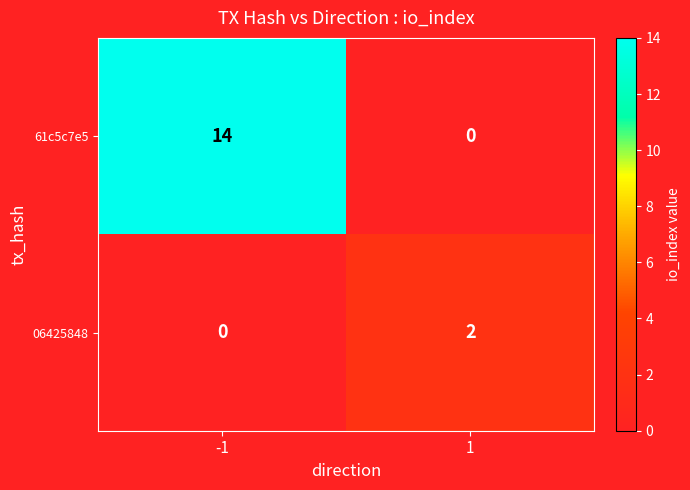

The value of 06425848 at -1 is -1. True or false?

False